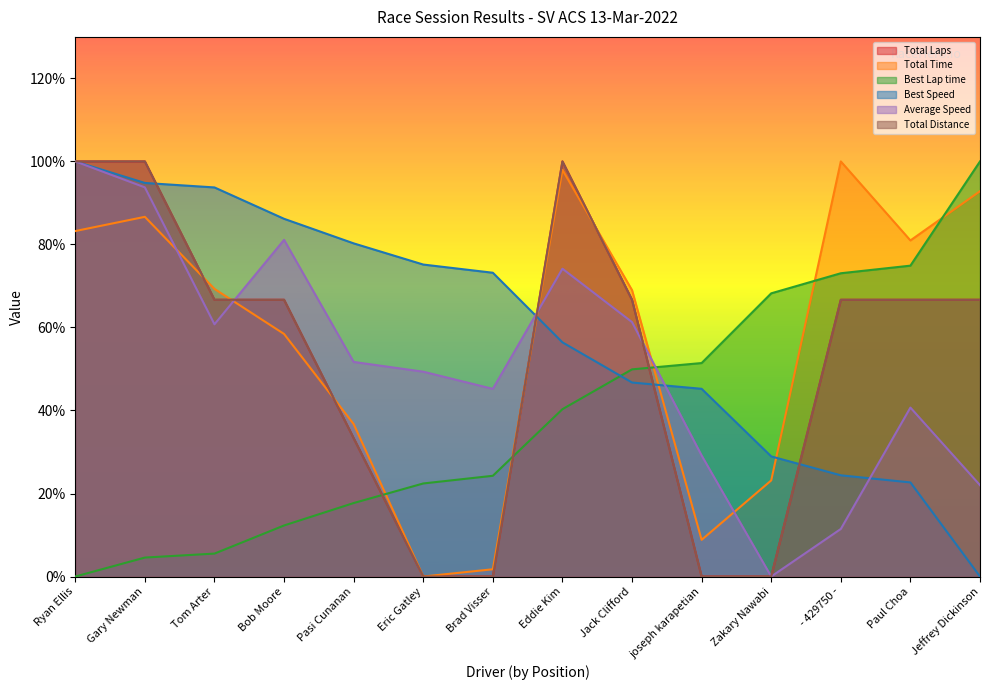

What is the total value across all series at Pasi Cunanan?

253.0